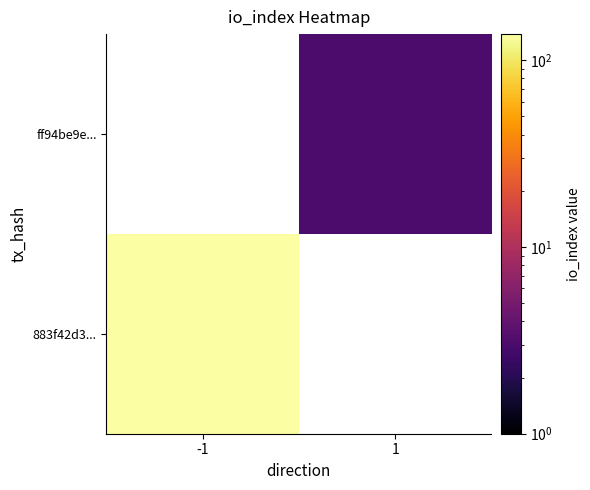

At how many categories does at least one series exceed 71?

1